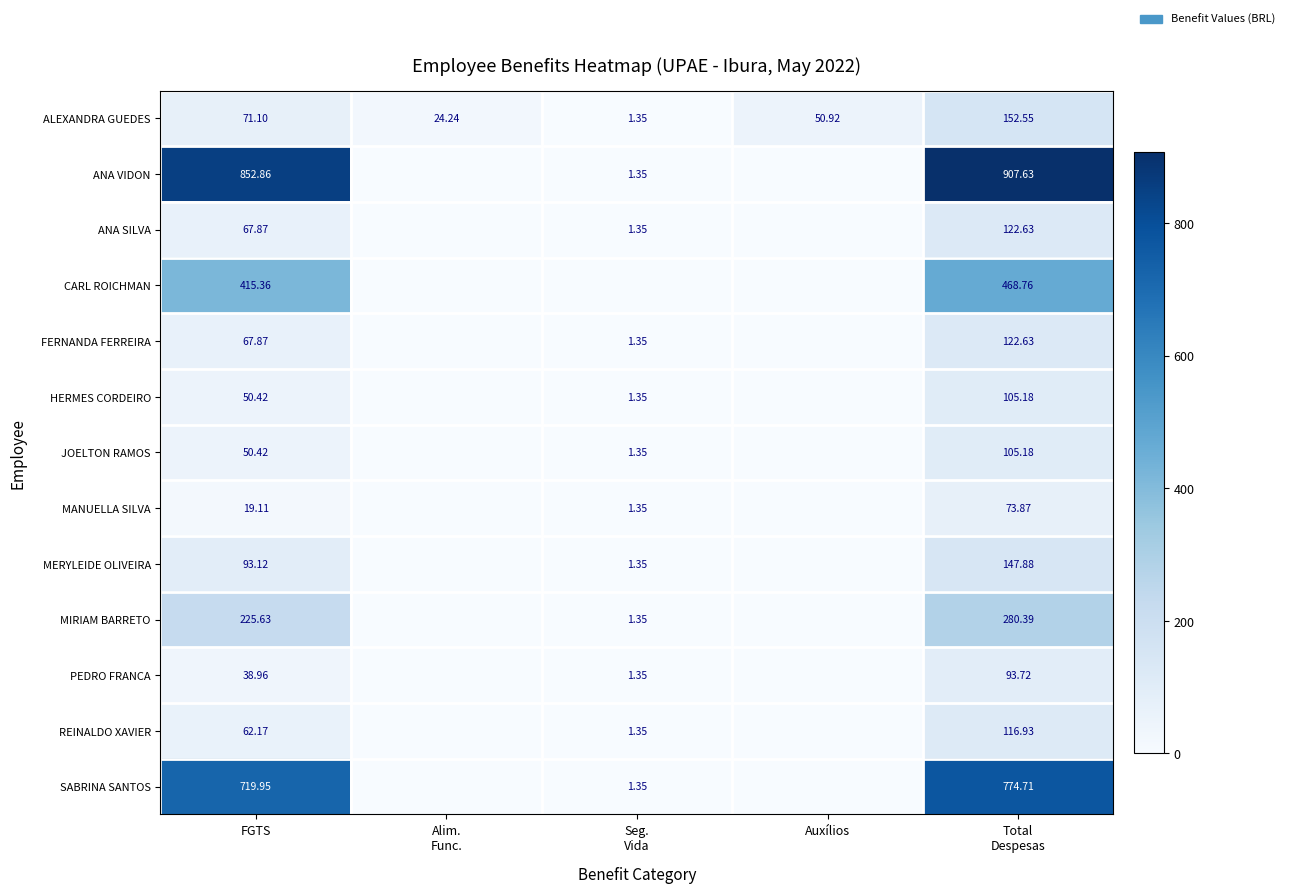

What is the total value across all series at FGTS?

2734.8